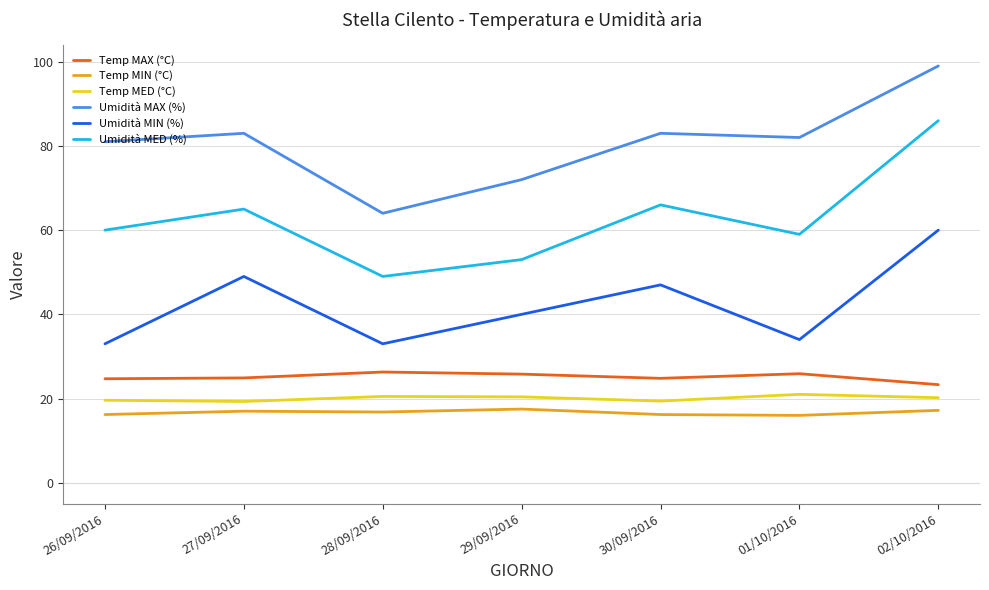

What value does the Temp MAX (°C) series have at 28/09/2016?

26.3